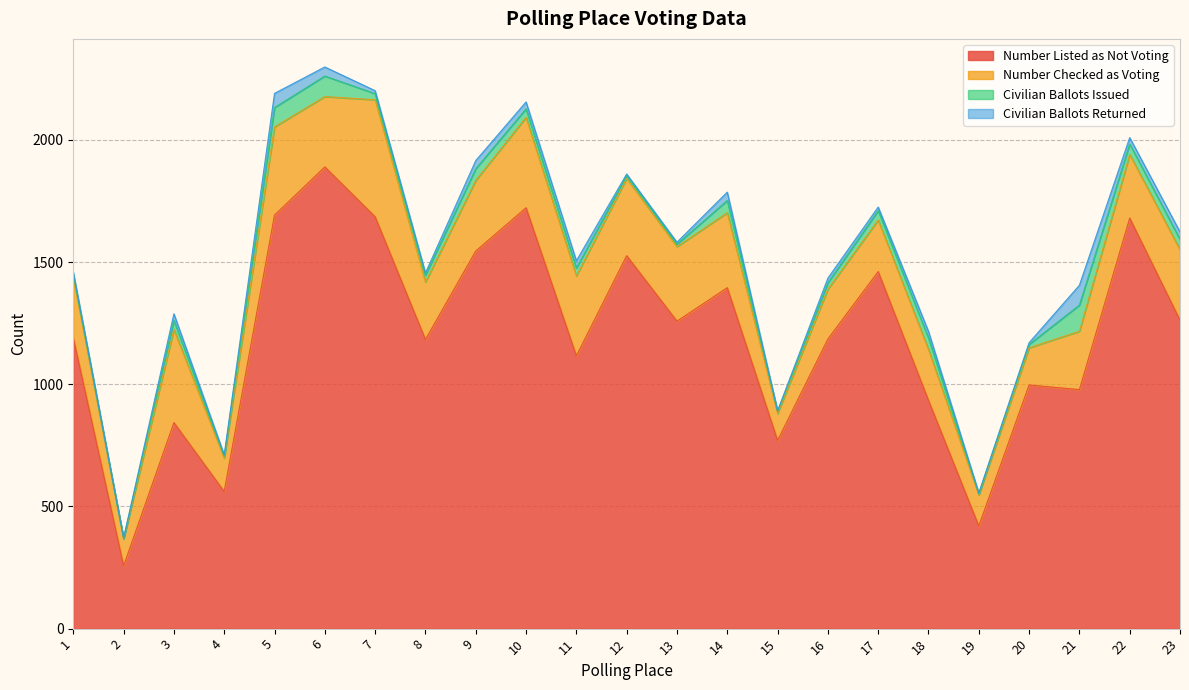

In Number Listed as Not Voting, how many points are lower than both neighbors (excluding endpoints)?

8